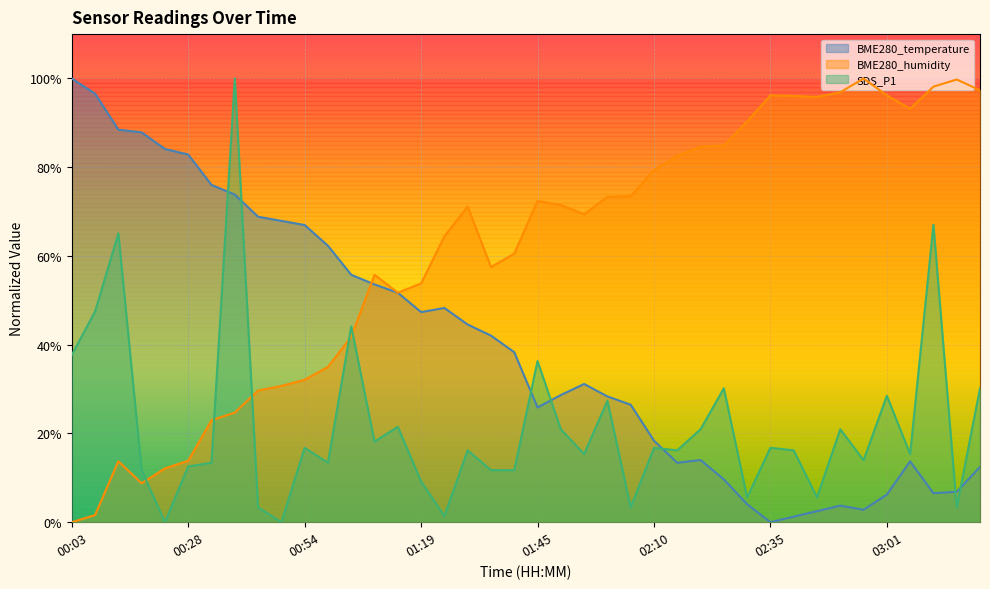

Reading left to right, what are all the values shown in this chart?

BME280_temperature: 00:03=100.0	00:08=96.6	00:13=88.5	00:18=87.9	00:23=84.1	00:28=82.9	00:33=76.0	00:38=73.8	00:44=68.8	00:49=67.9	00:54=67.0	00:59=62.3	01:04=55.8	01:09=53.6	01:14=51.7	01:19=47.4	01:24=48.3	01:30=44.5	01:35=42.1	01:40=38.3	01:45=25.9	01:50=28.7	01:55=31.2	02:00=28.3	02:05=26.5	02:10=18.4	02:15=13.4	02:20=14.0	02:25=9.7	02:30=4.0	02:35=0.0	02:40=1.2	02:46=2.5	02:51=3.7	02:56=2.8	03:01=6.2	03:06=13.7	03:11=6.5	03:16=6.9	03:21=12.5
BME280_humidity: 00:03=0.0	00:08=1.6	00:13=13.7	00:18=8.8	00:23=12.1	00:28=13.9	00:33=23.0	00:38=24.7	00:44=29.7	00:49=30.7	00:54=32.1	00:59=35.0	01:04=41.8	01:09=55.8	01:14=51.7	01:19=53.8	01:24=64.4	01:30=71.1	01:35=57.5	01:40=60.5	01:45=72.4	01:50=71.5	01:55=69.4	02:00=73.3	02:05=73.4	02:10=79.3	02:15=82.6	02:20=84.6	02:25=84.9	02:30=90.3	02:35=96.2	02:40=96.1	02:46=95.8	02:51=96.9	02:56=100.0	03:01=96.2	03:06=93.2	03:11=98.2	03:16=99.8	03:21=97.3
SDS_P1: 00:03=37.7	00:08=47.5	00:13=65.1	00:18=11.7	00:23=0.0	00:28=12.6	00:33=13.4	00:38=100.0	00:44=3.4	00:49=0.0	00:54=16.8	00:59=13.4	01:04=44.1	01:09=18.2	01:14=21.5	01:19=9.2	01:24=1.4	01:30=16.2	01:35=11.7	01:40=11.7	01:45=36.3	01:50=20.9	01:55=15.4	02:00=27.4	02:05=3.4	02:10=16.8	02:15=16.2	02:20=20.9	02:25=30.2	02:30=5.6	02:35=16.8	02:40=16.2	02:46=5.6	02:51=20.9	02:56=14.0	03:01=28.5	03:06=15.4	03:11=67.0	03:16=3.4	03:21=30.2